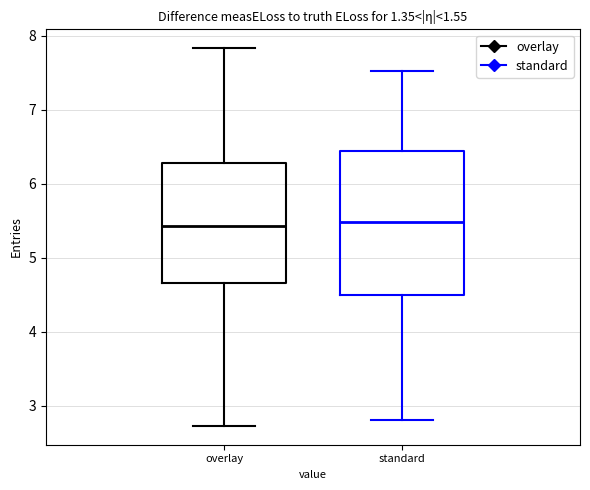

Reading left to right, read every box against the y-axis: the position of its median line, the range the box covers, and the ends of its whiskers. The values are not printed on the chart, so give them approximately, as read against the axis.

overlay: median 5.4, box 4.7 to 6.3, whiskers 2.7 to 7.8
standard: median 5.5, box 4.5 to 6.4, whiskers 2.8 to 7.5